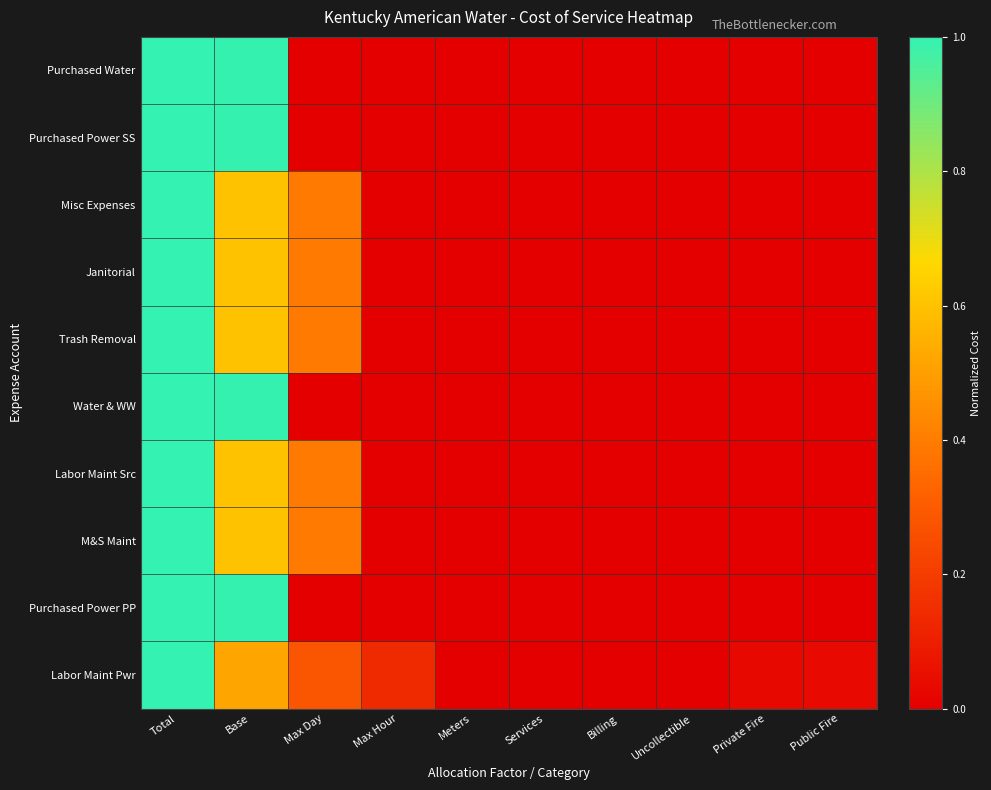

How many series are shown in this chart?

10